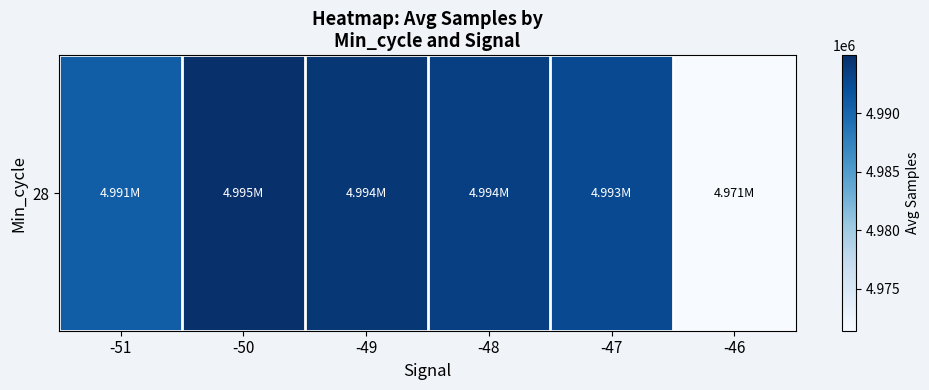

Which has a higher value, -47 or -50?

-50